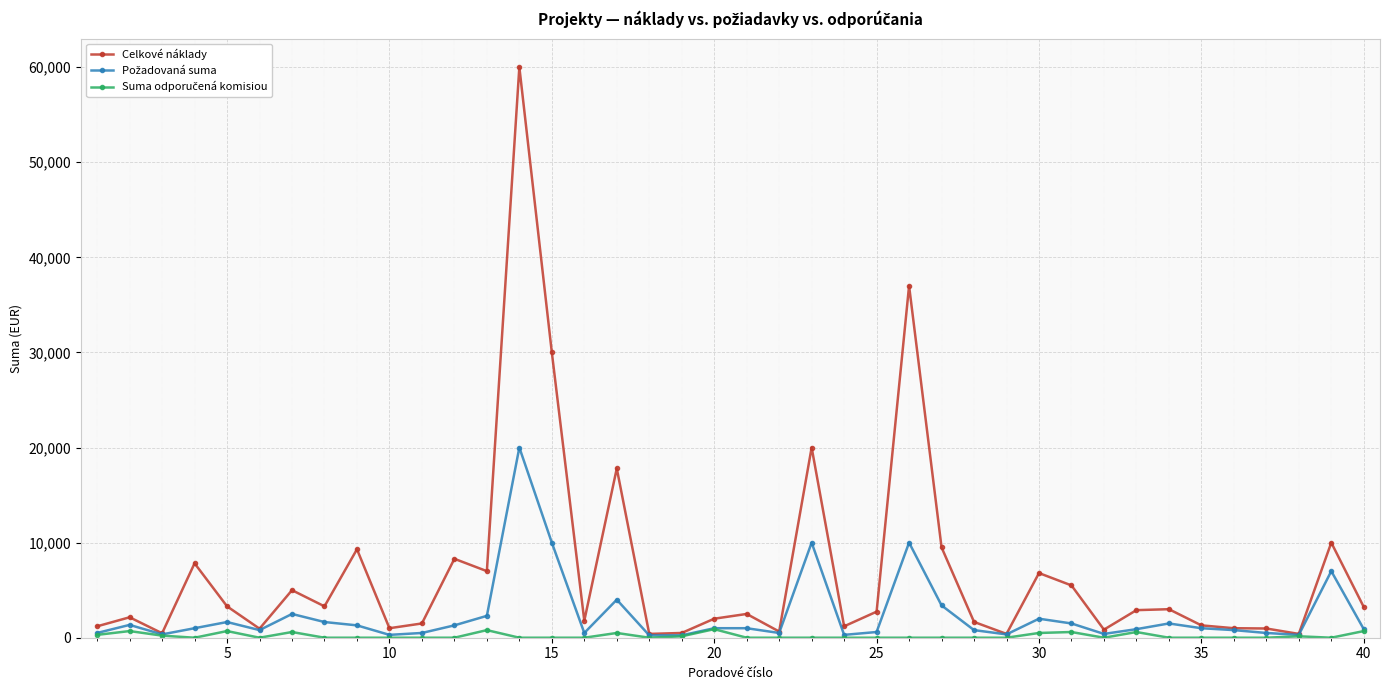

Which series has the widest spread of values?

Celkové náklady